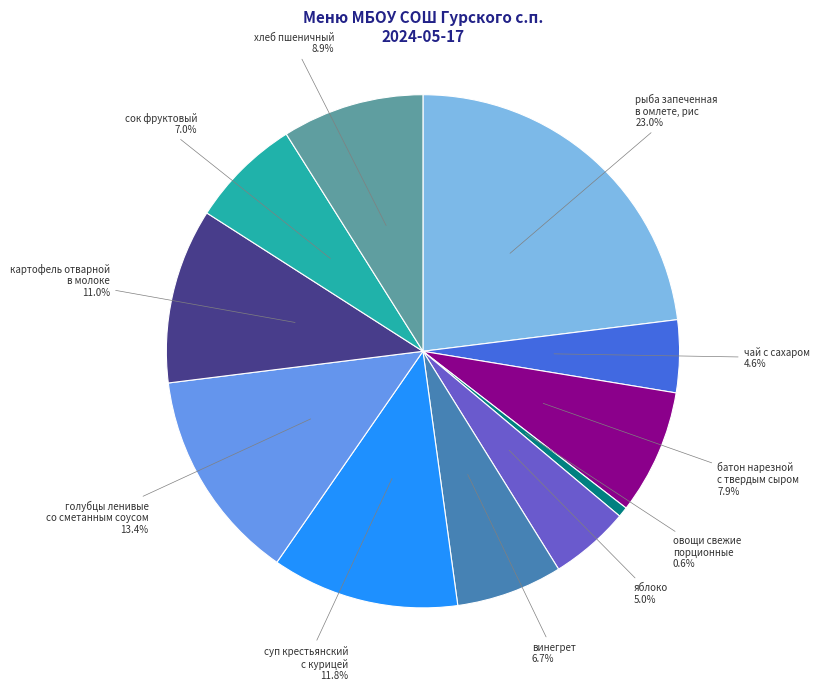

Rank the categories by value from highest to lowest.

рыба запеченная в омлете, рис, голубцы ленивые со сметанным соусом, суп крестьянский с курицей, картофель отварной в молоке, хлеб пшеничный, батон нарезной с твердым сыром, сок фруктовый, винегрет, яблоко, чай с сахаром, овощи свежие порционные